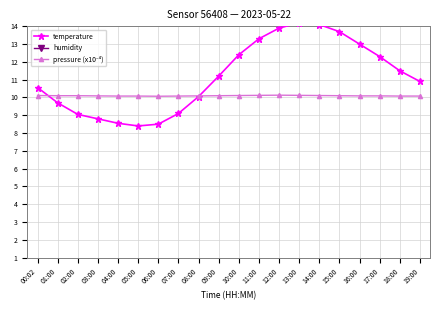

What is the value of the temperature point at the 13th from the left?

13.9